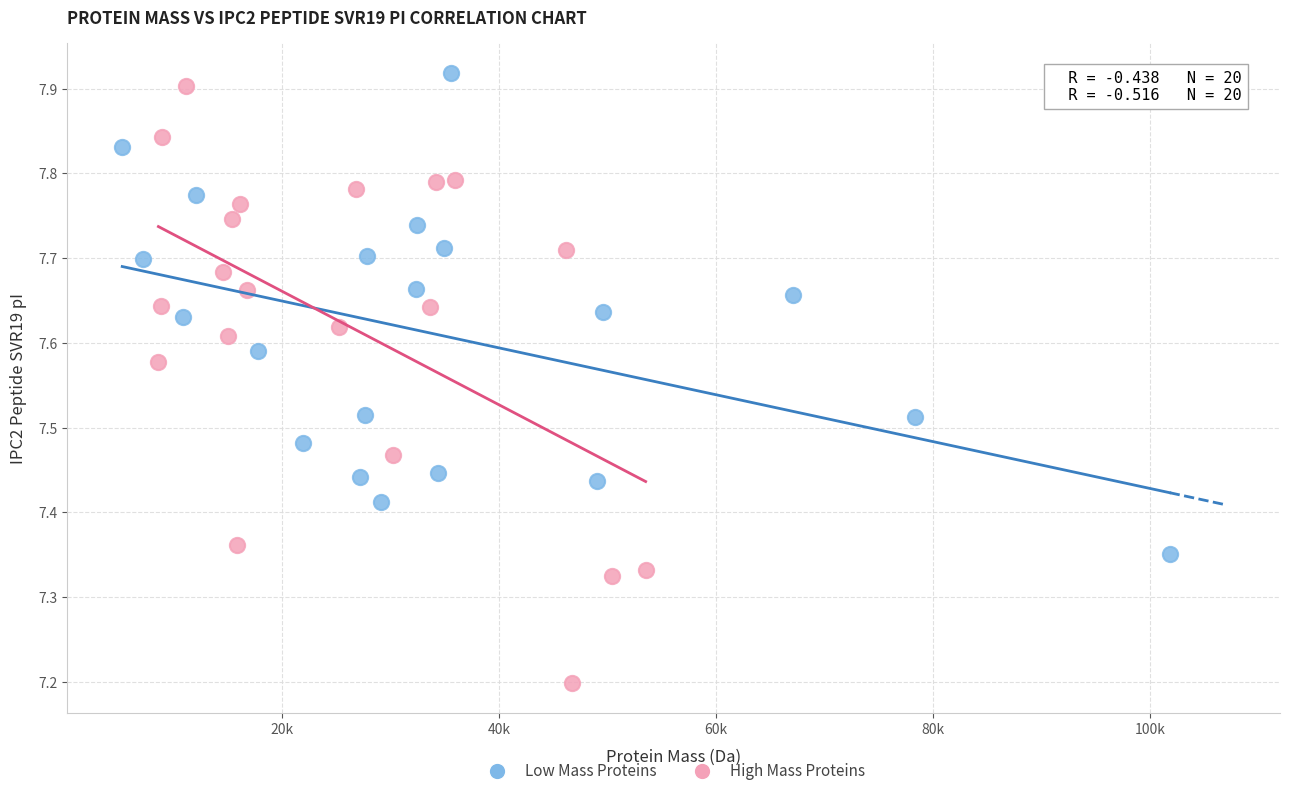

Which series has the widest spread of Y values?

High Mass Proteins